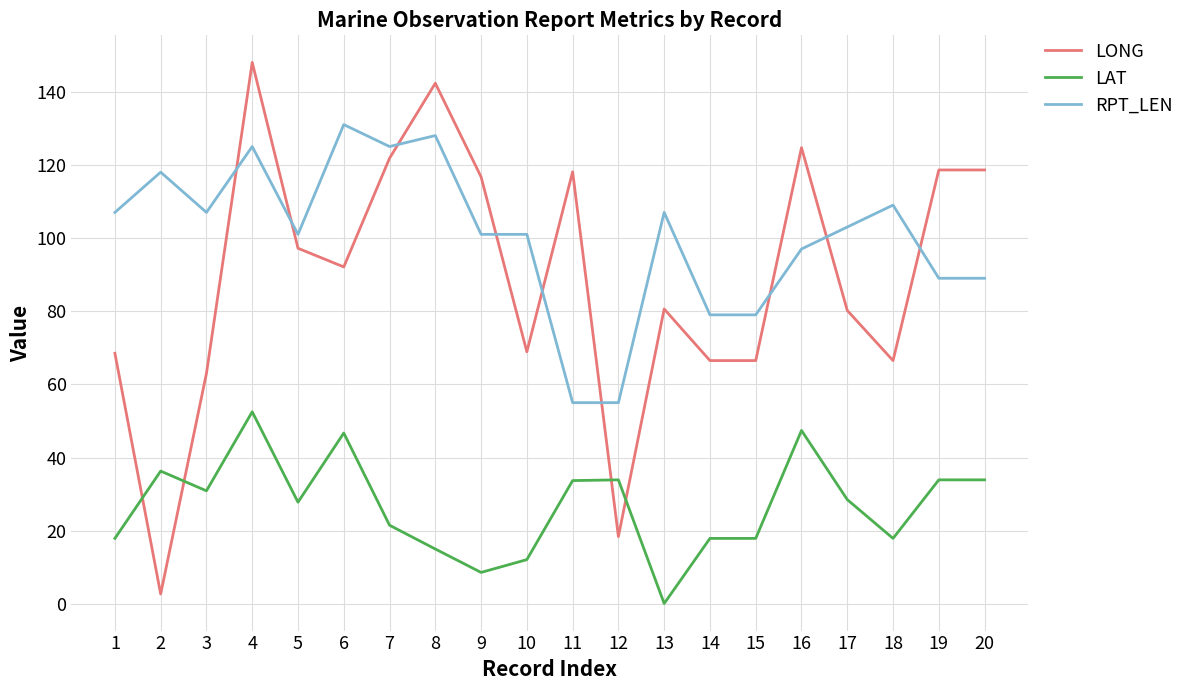

What is the sum of the RPT_LEN values at 11 and 3?

162.0